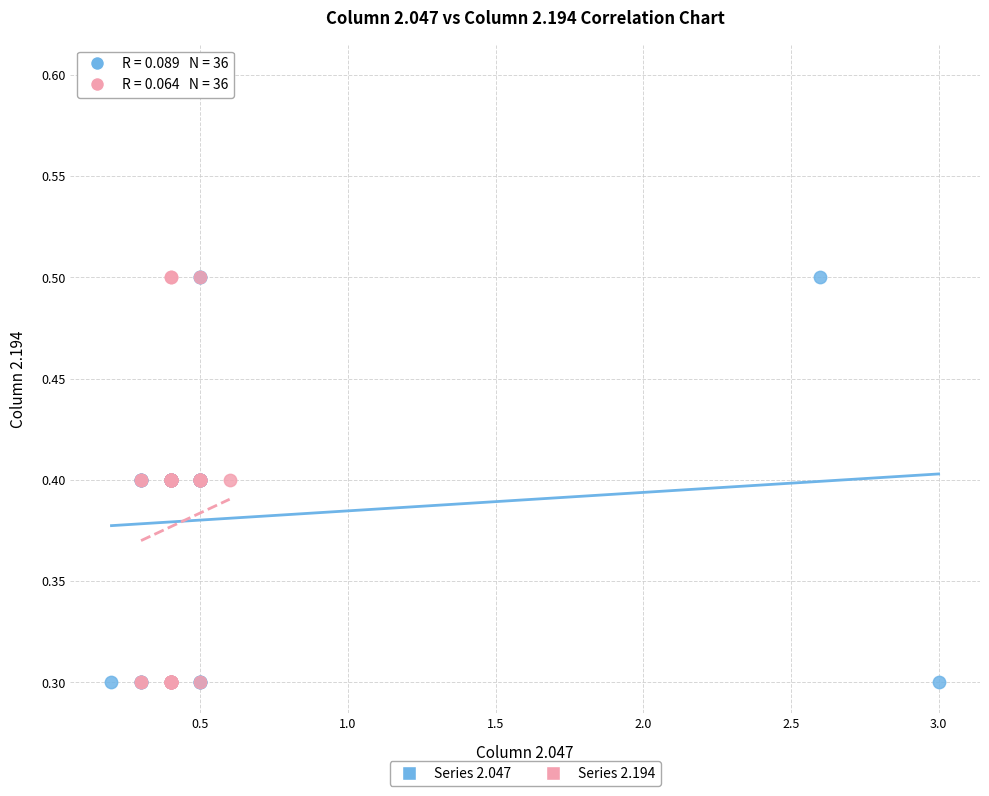

What are all the series names shown in the legend?

Series 2.047, Series 2.194